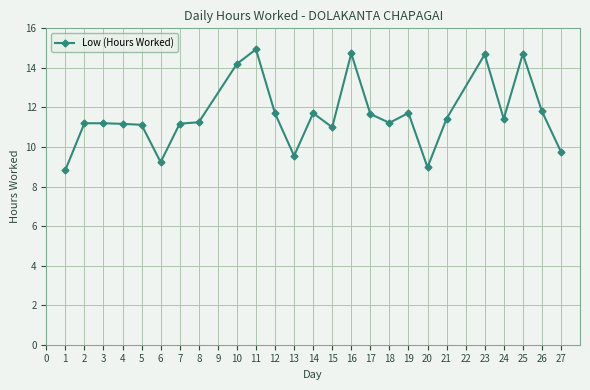

True or false: the data shows 11.4 at 21.

True